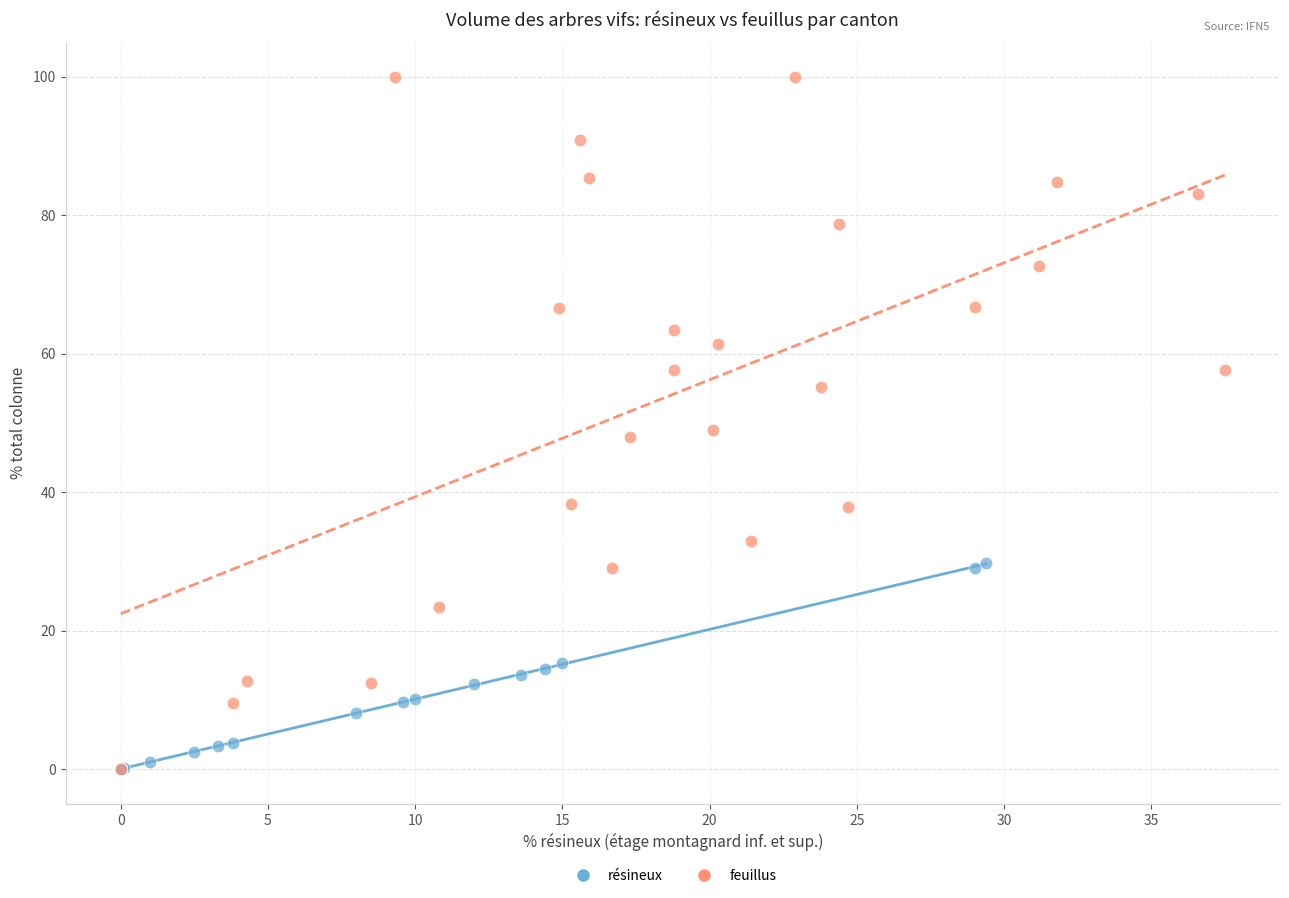

What are all the series names shown in the legend?

résineux, feuillus